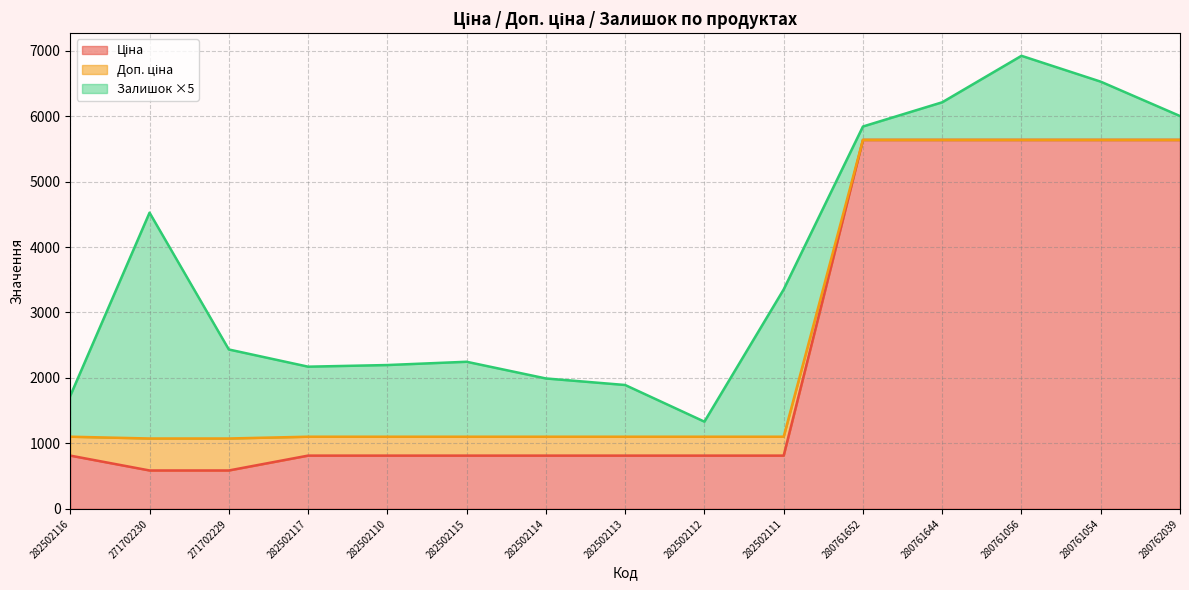

What is the label of the 12th point from the left?

280761644